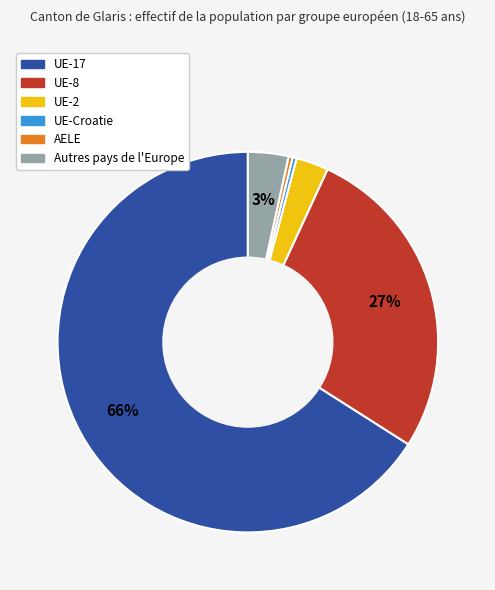

Do AELE and UE-2 together represent more than half of the pie?

No